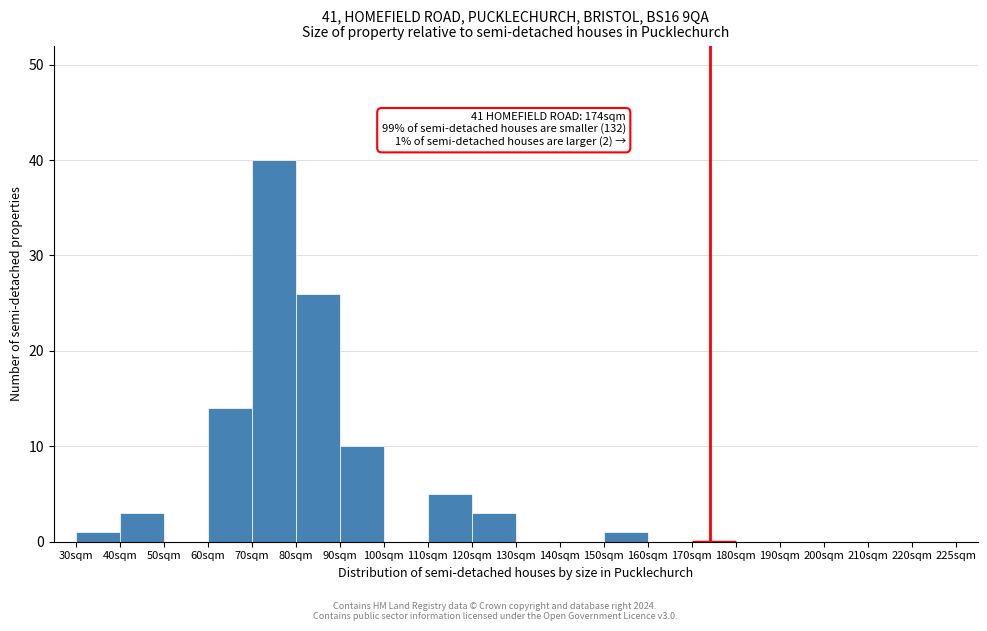

Reading right to left, extract all data points from this chart.

220sqm=0	210sqm=0	200sqm=0	190sqm=0	180sqm=0	170sqm=0	160sqm=0	150sqm=1	140sqm=0	130sqm=0	120sqm=3	110sqm=5	100sqm=0	90sqm=10	80sqm=26	70sqm=40	60sqm=14	50sqm=0	40sqm=3	30sqm=1